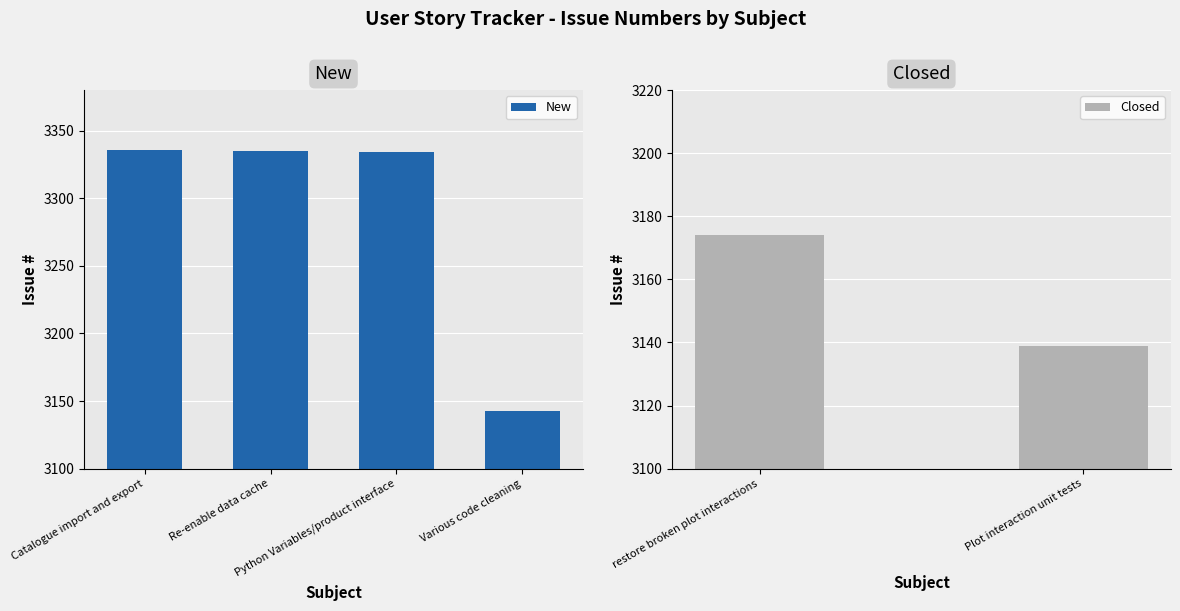

At which category does the chart reach its peak across all series?

Catalogue import and export